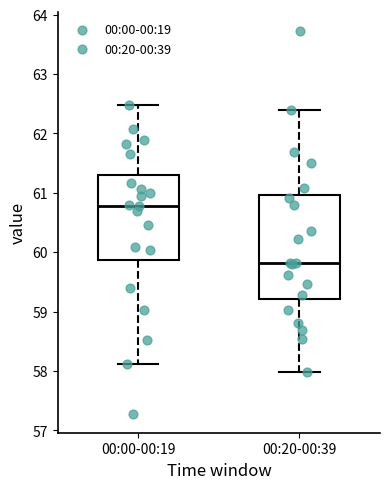

Which box is the tallest, from its lower edge to its upper edge?

00:20-00:39